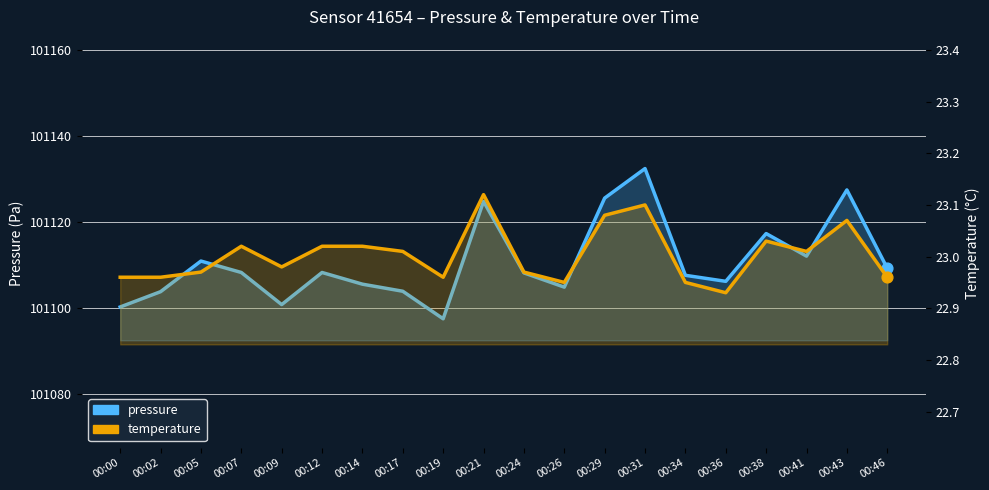

Which series has the largest total across all categories?

pressure